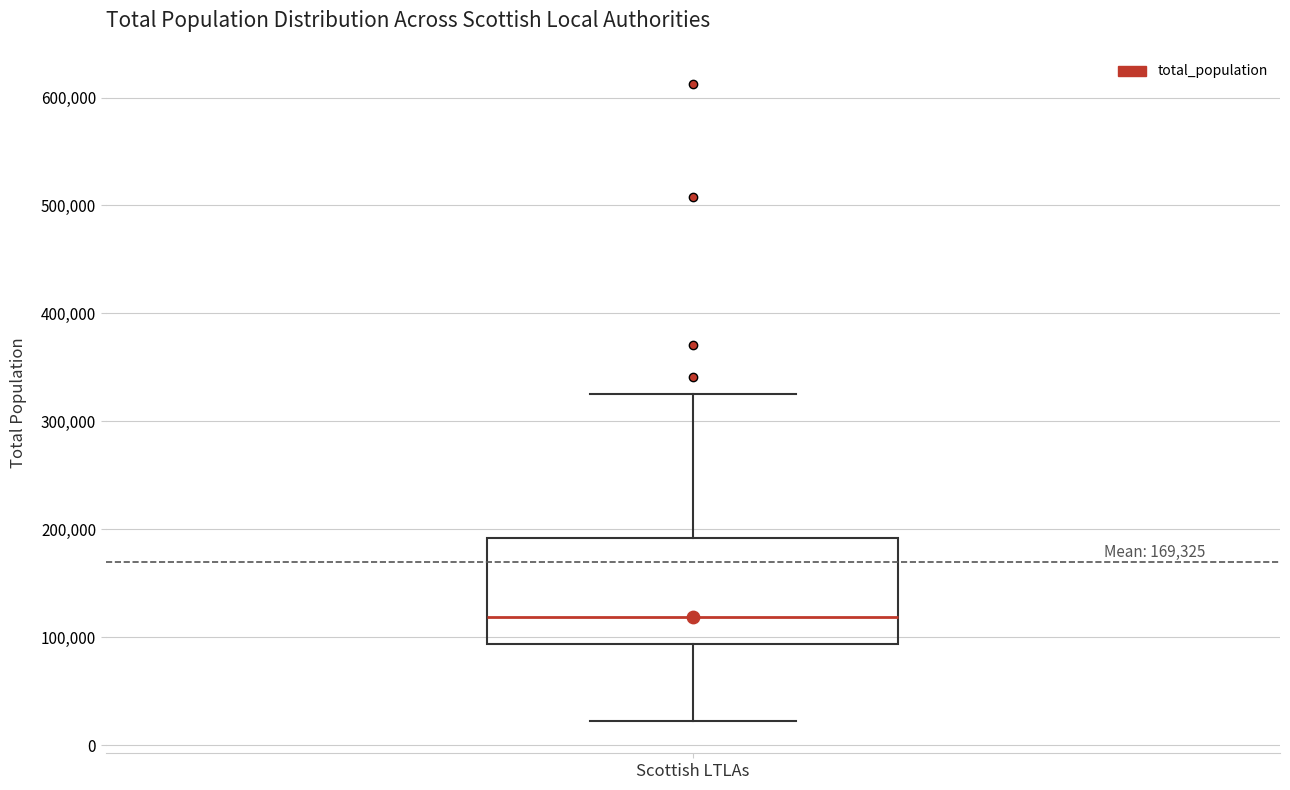

Transcribe this box plot: give where the median line is, the range the box spans, and where the two whiskers end, as read against the y-axis. The values are not printed on the chart, so give them approximately, as read against the axis.

median 120000, box 90000 to 190000, whiskers 20000 to 330000